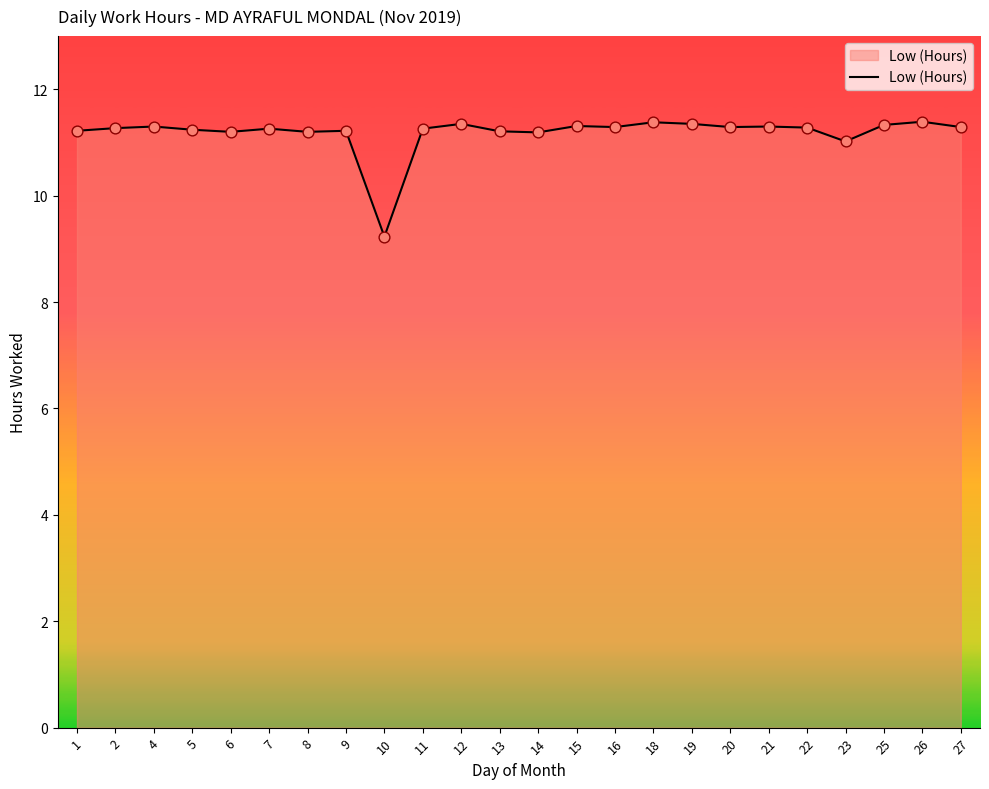

What is the change in value from 16 to 26?

+0.1